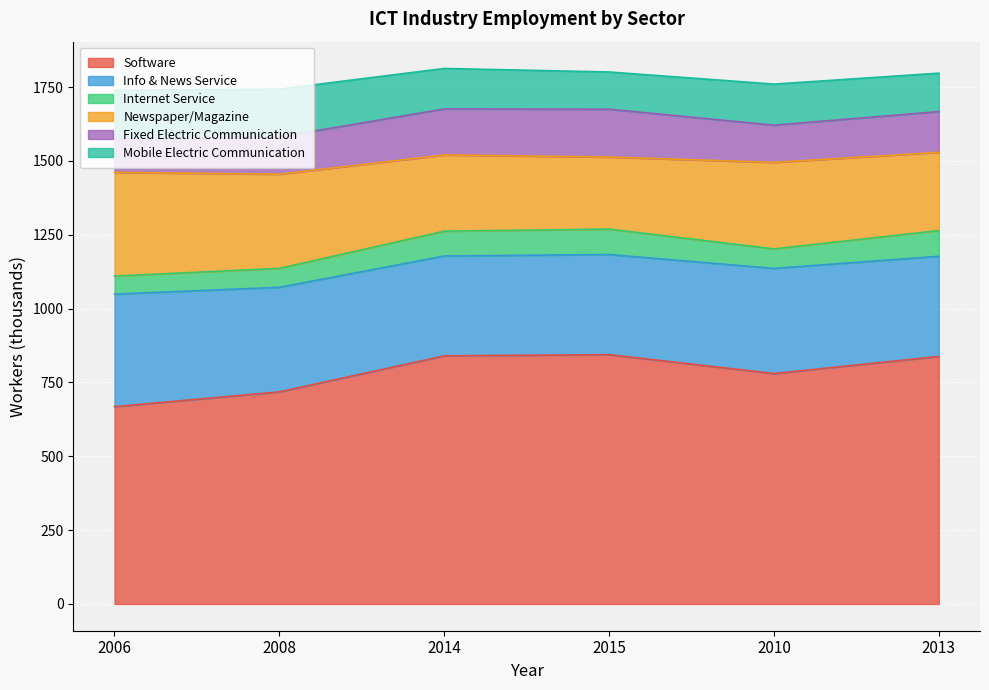

Between 2006 and 2013, which series saw the biggest shift?

Software